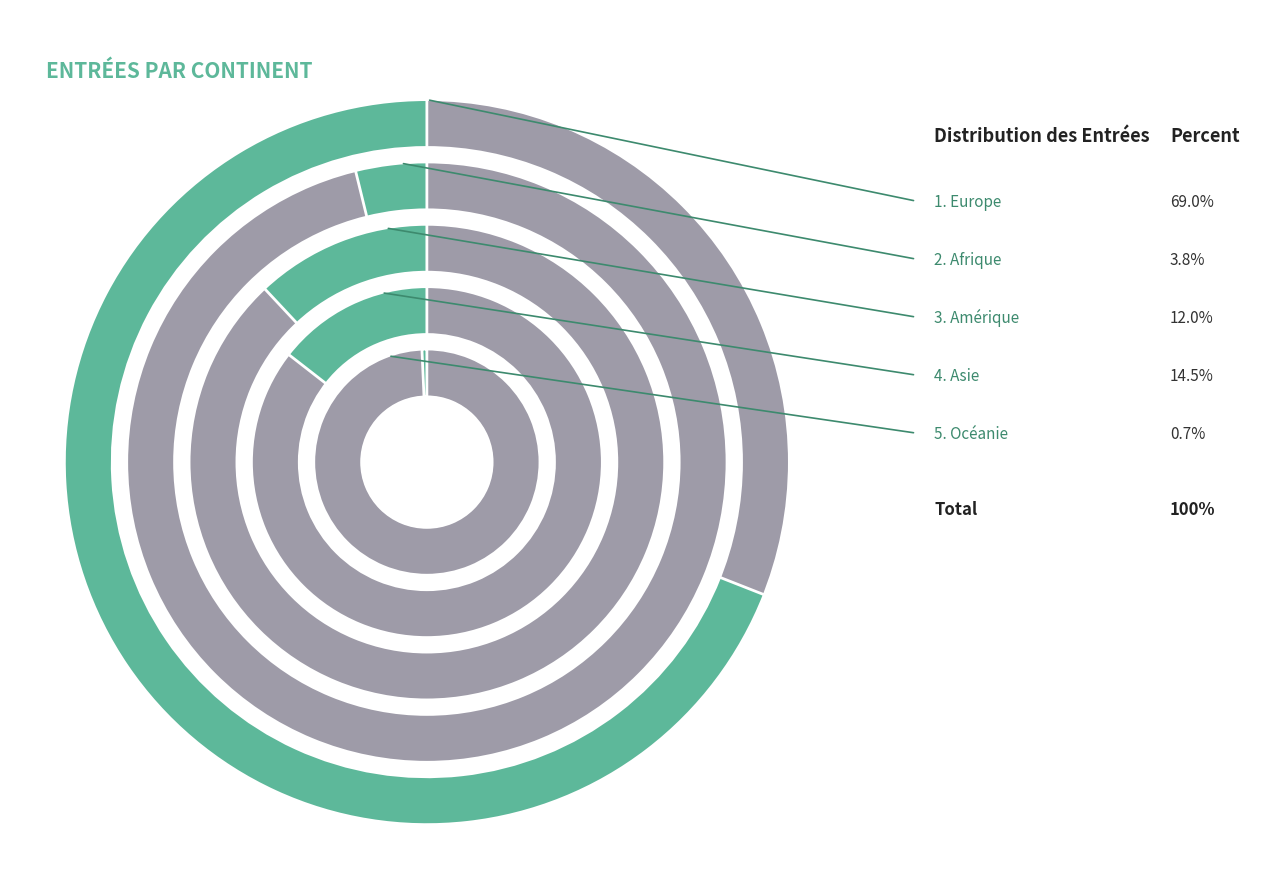

To the nearest percent, what is the difference between the largest and smallest slice percentages?

68%